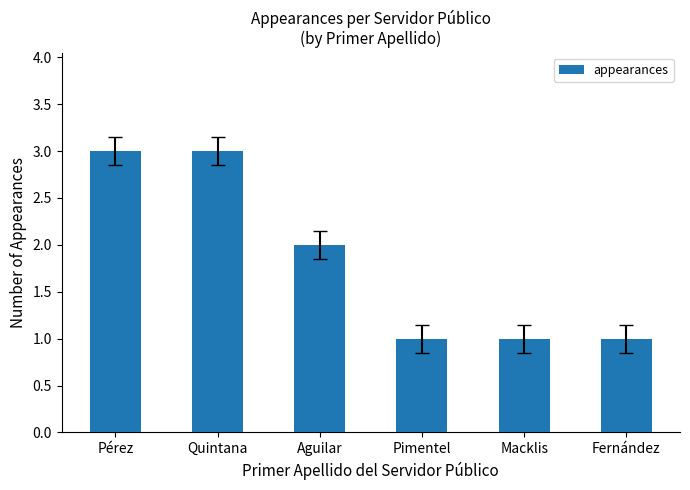

Reading left to right, list all the values displayed in this chart.

Pérez=3	Quintana=3	Aguilar=2	Pimentel=1	Macklis=1	Fernández=1